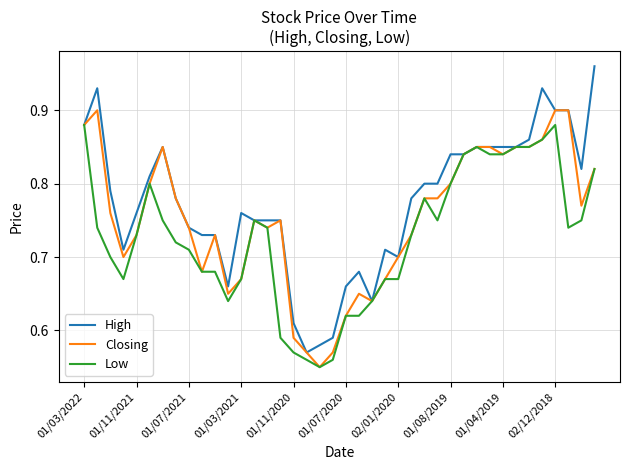

Rank the series by their maximum value, from lowest to highest.

Low, Closing, High